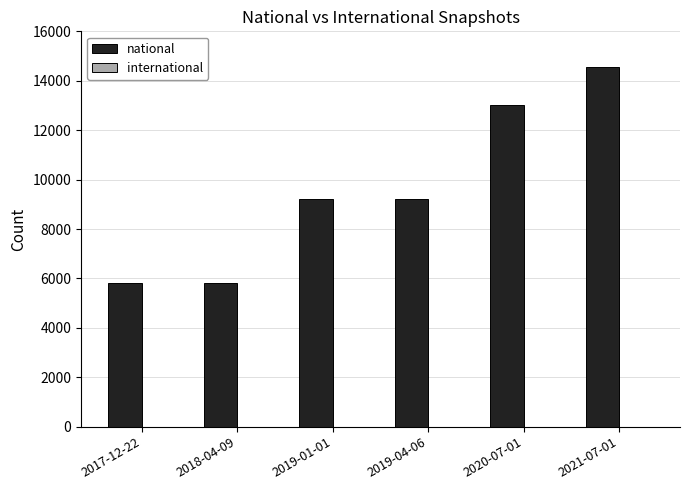

Reading right to left, extract all data points from this chart.

14544	13037	9232	9232	5822	5822